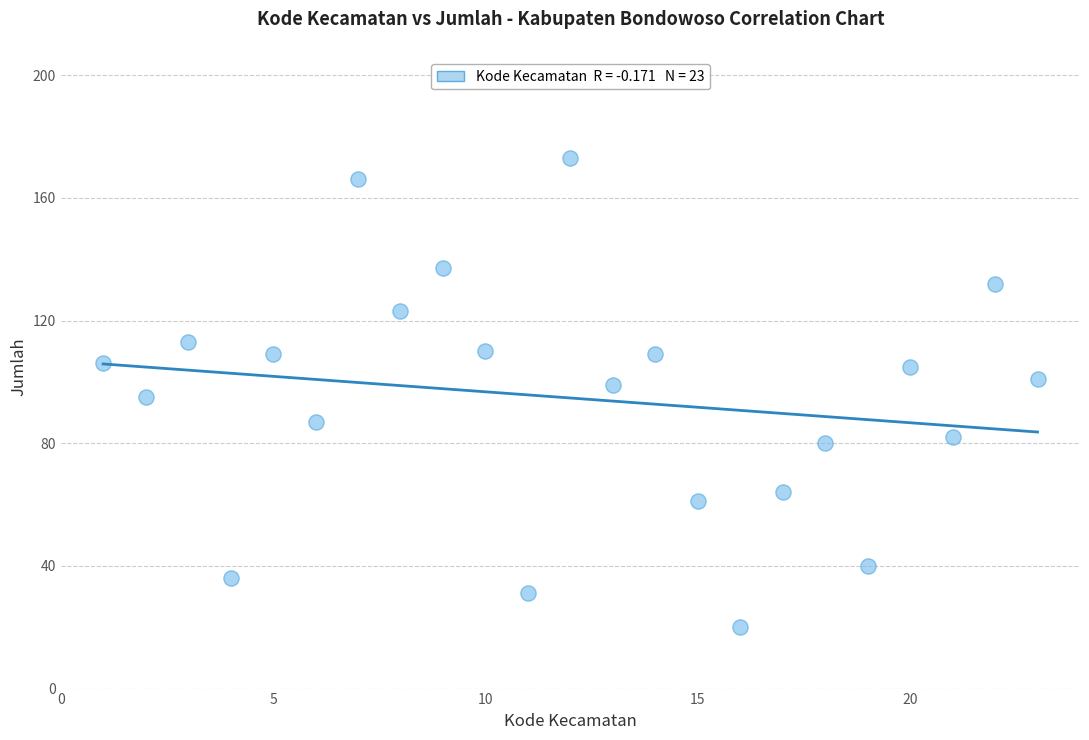

What is the range of Y values (max minus min)?

153